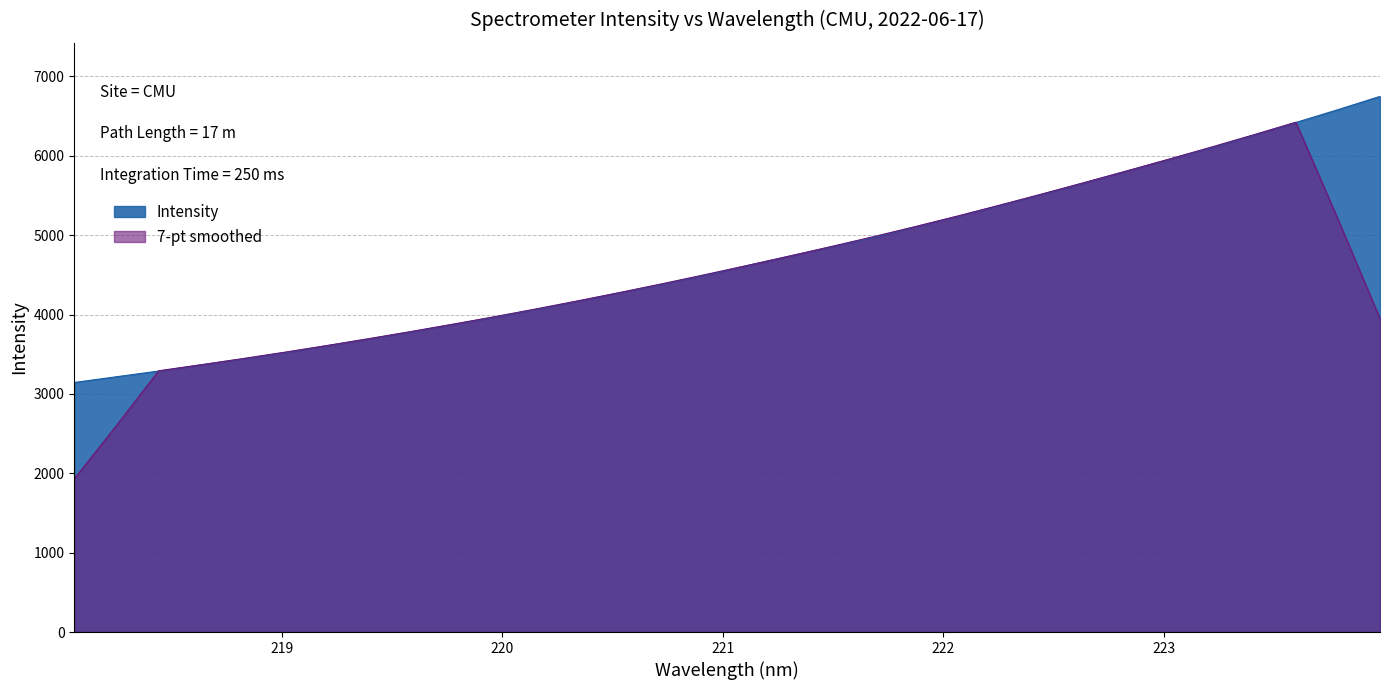

What is the label of the 28th point from the left?

223.2172